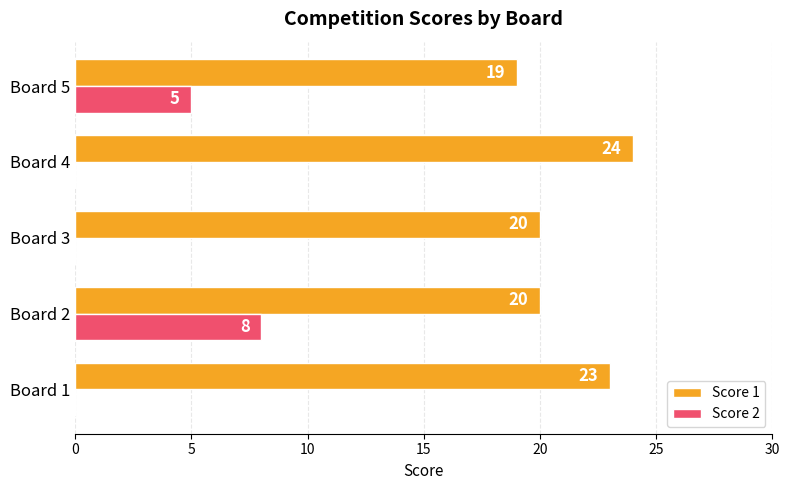

What is the sum of the Score 1 values at Board 1 and Board 5?

42